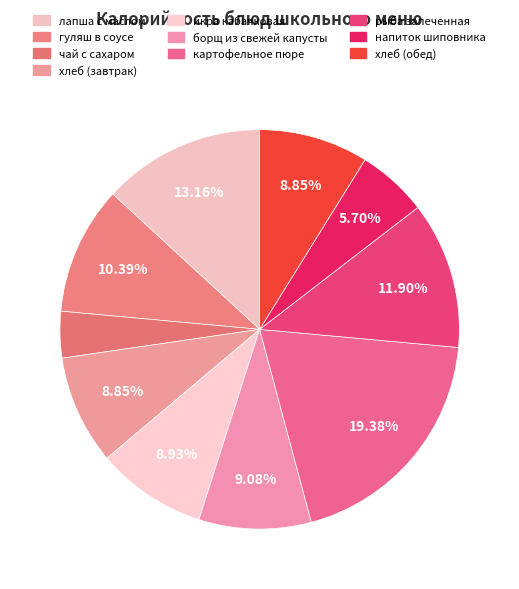

Rank the categories by value from highest to lowest.

картофельное пюре, лапша с маслом, рыба запеченная, гуляш в соусе, борщ из свежей капусты, икра кабачковая, хлеб (завтрак), хлеб (обед), напиток шиповника, чай с сахаром